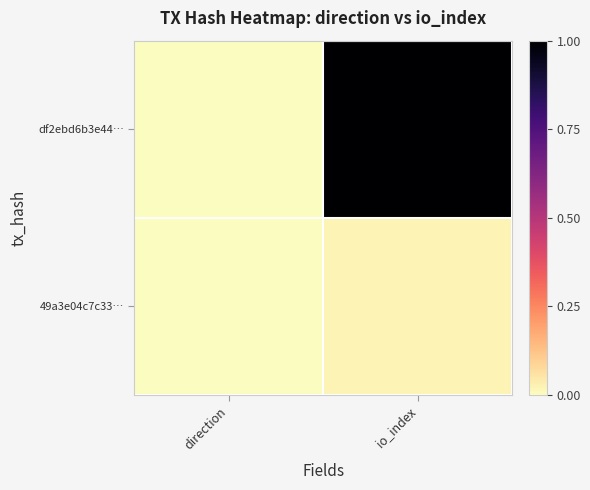

Reading left to right, extract all data points from this chart.

df2ebd6b3e44…: direction=0.0	io_index=1.0
49a3e04c7c33…: direction=0.0	io_index=0.0